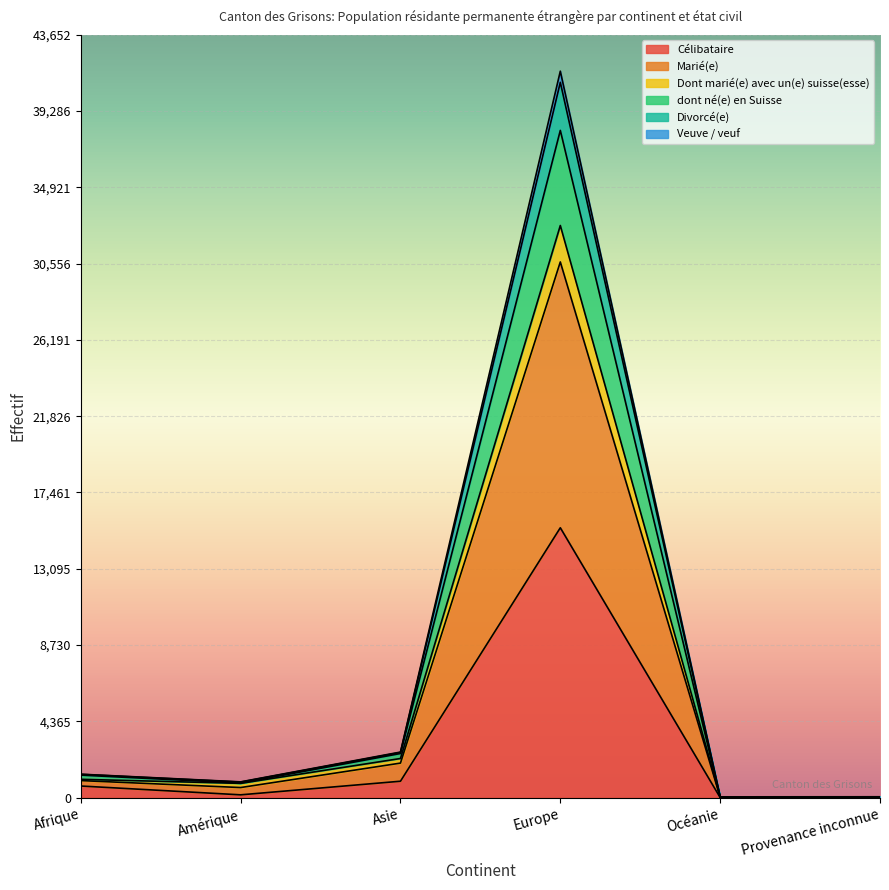

How many series are shown in this chart?

6